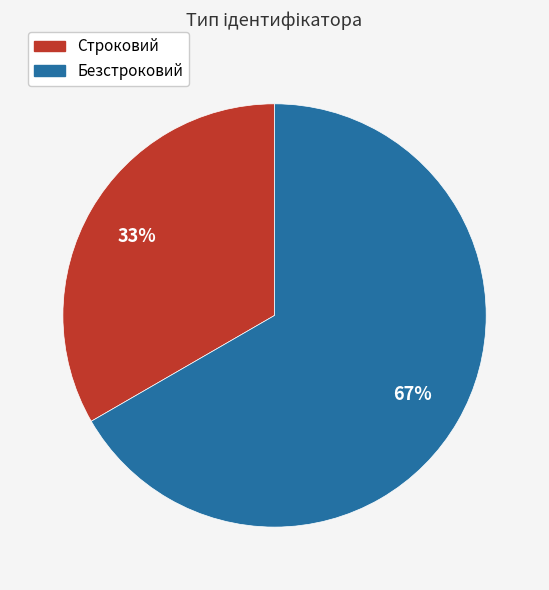

To the nearest percent, what is the combined percentage of Безстроковий and Строковий?

100%